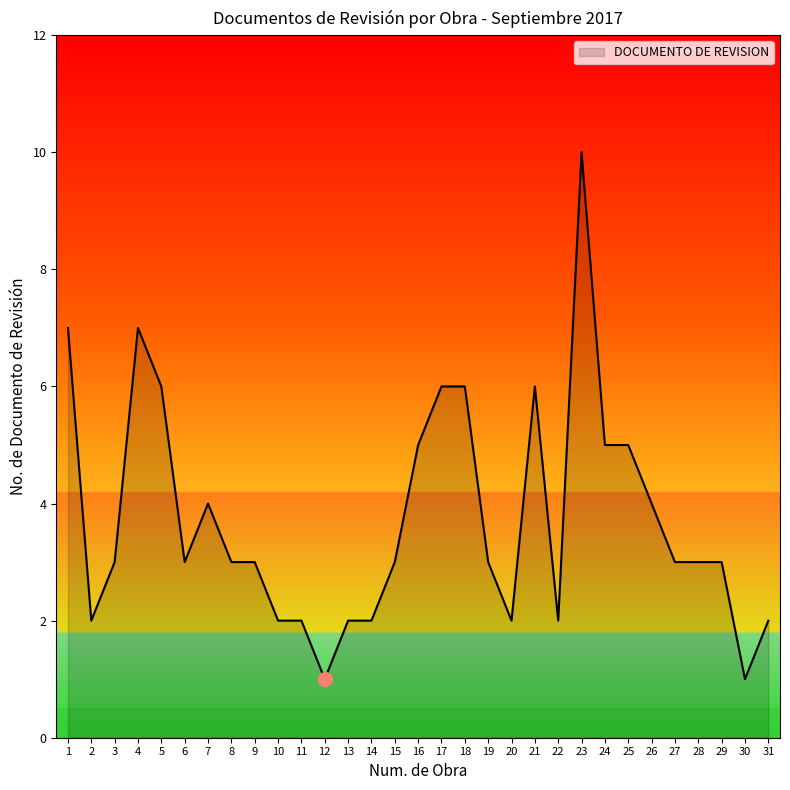

What is the maximum value shown in the chart?

10